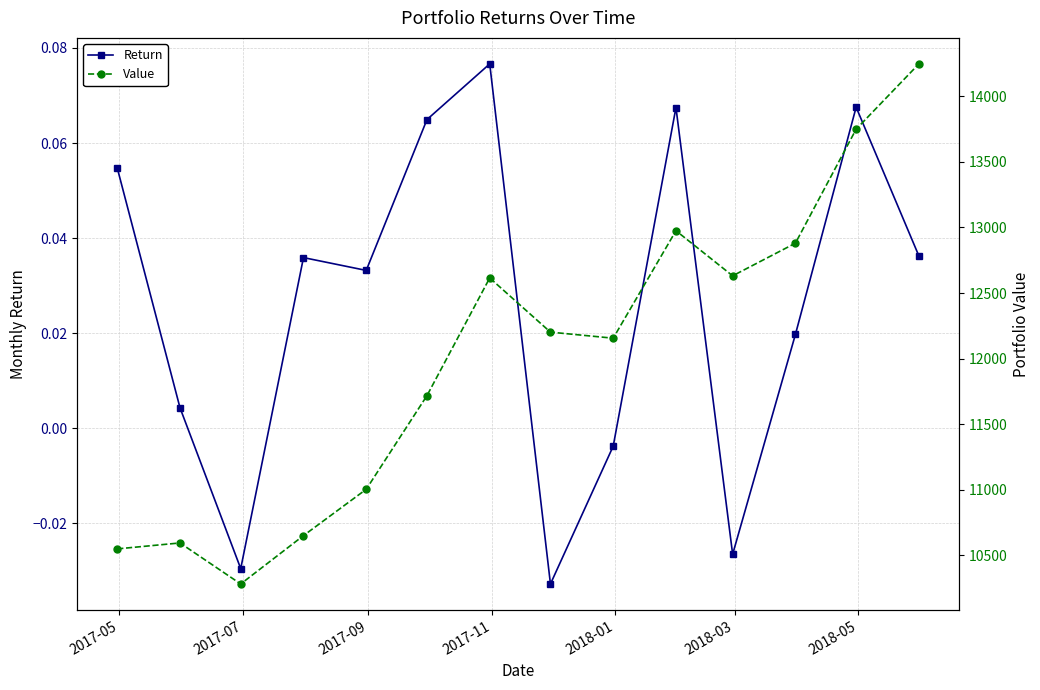

True or false: Return and Value intersect in this chart.

False